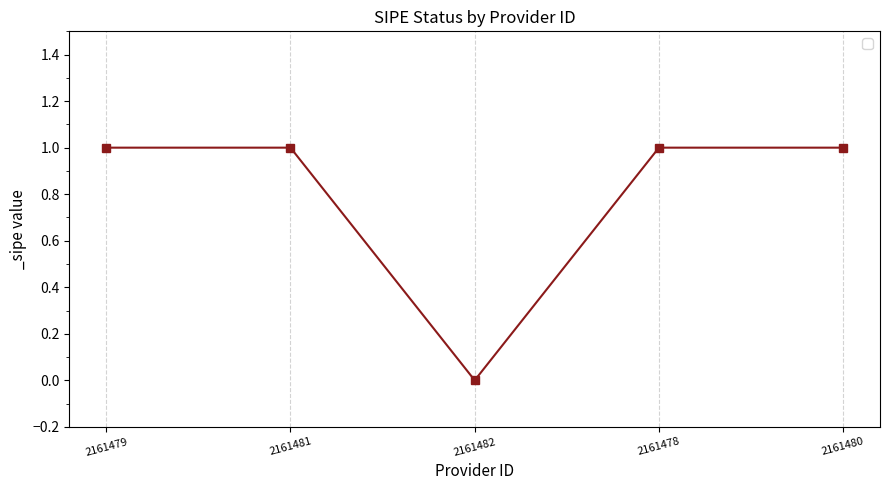

Where is the first local minimum?

2161482